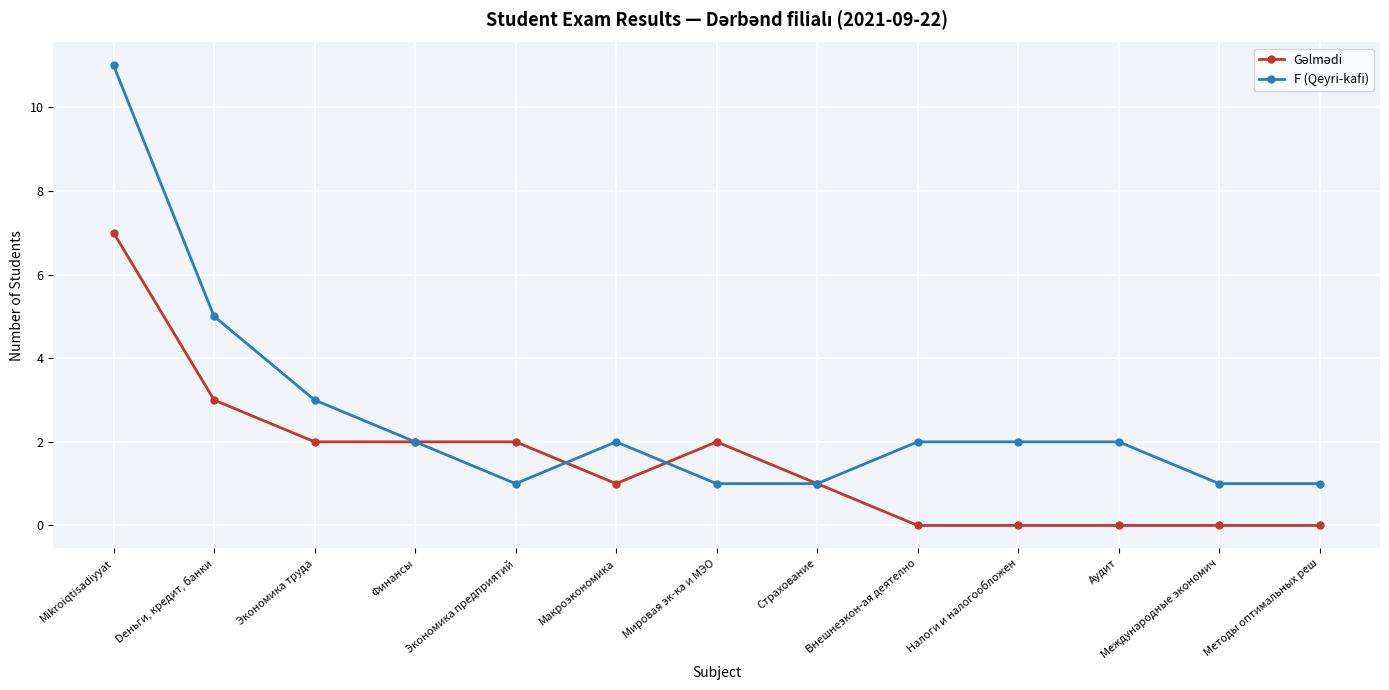

Which series has the largest range (max minus min)?

F (Qeyri-kafi)